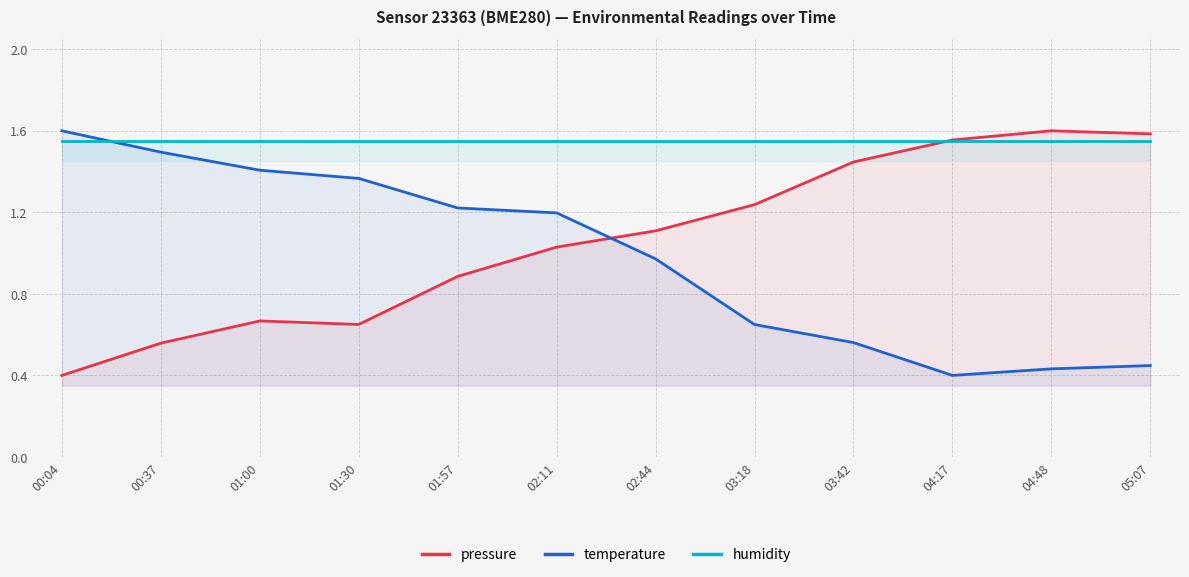

True or false: pressure has more than 0 points higher than both neighbors.

True